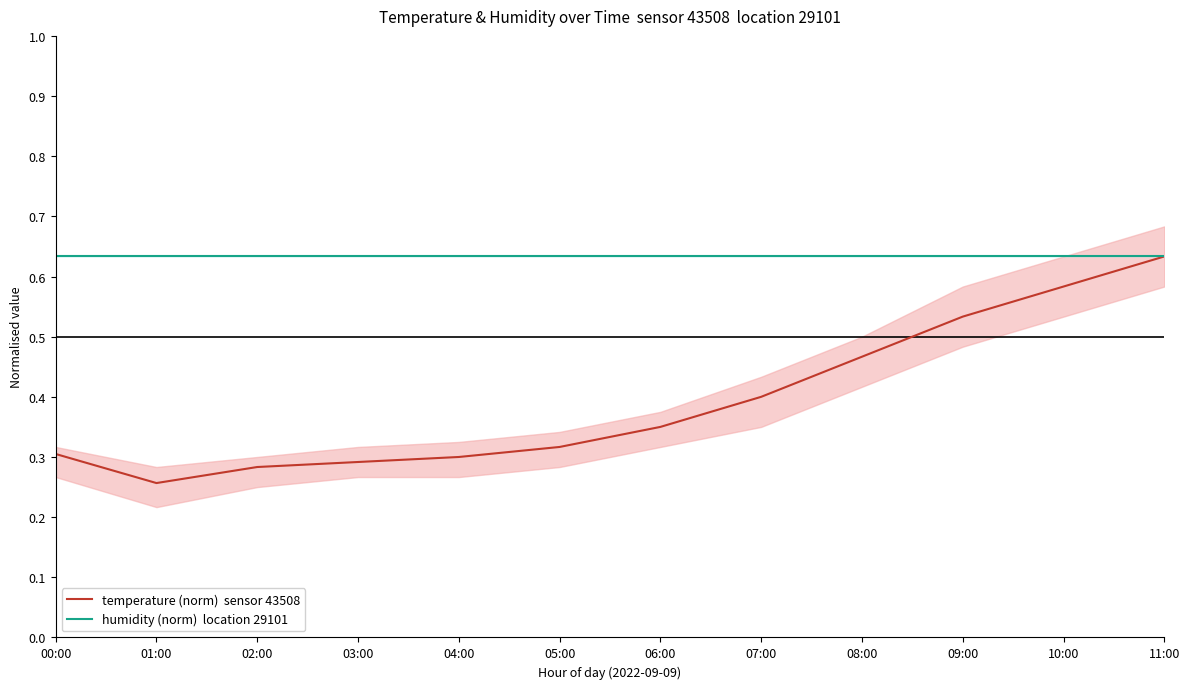

Reading left to right, extract all data points from this chart.

temperature (norm)  sensor 43508: 00:00=0.3	01:00=0.3	02:00=0.3	03:00=0.3	04:00=0.3	05:00=0.3	06:00=0.4	07:00=0.4	08:00=0.5	09:00=0.5	10:00=0.6	11:00=0.6
humidity (norm)  location 29101: 00:00=0.6	01:00=0.6	02:00=0.6	03:00=0.6	04:00=0.6	05:00=0.6	06:00=0.6	07:00=0.6	08:00=0.6	09:00=0.6	10:00=0.6	11:00=0.6